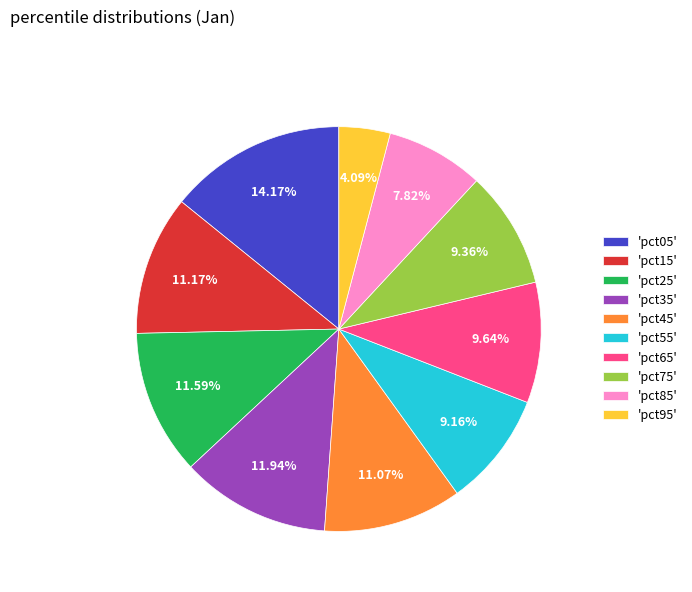

Does any single category account for the majority?

No